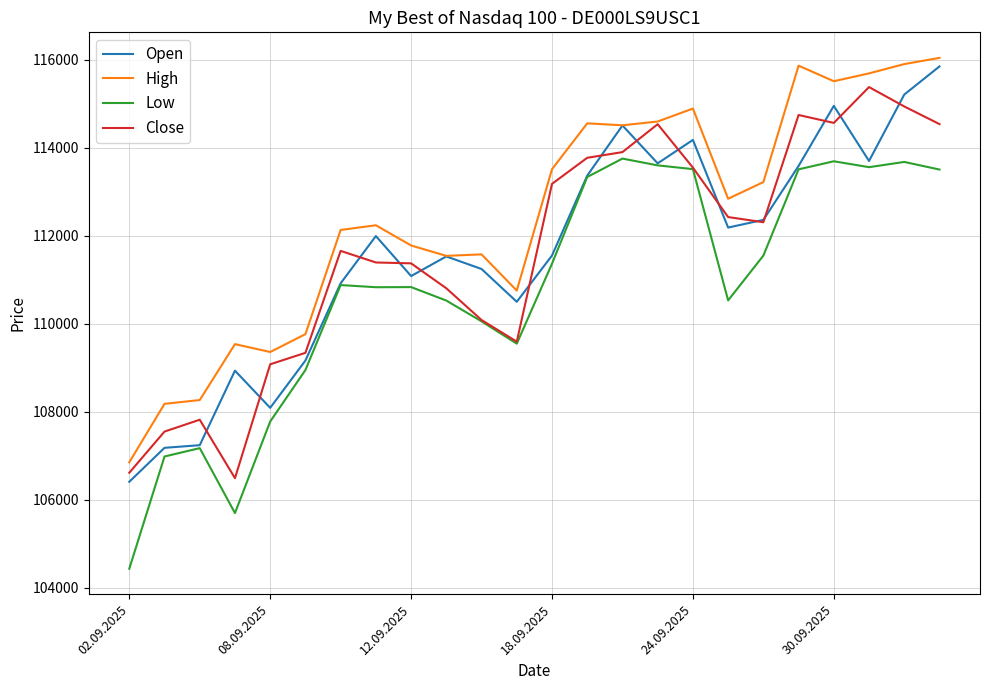

Which series has the largest total across all categories?

High